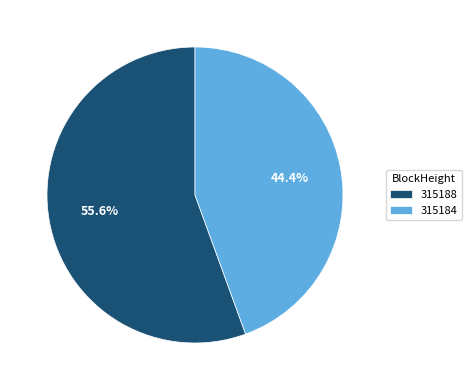

To the nearest percent, what percentage of the pie is 315188?

56%